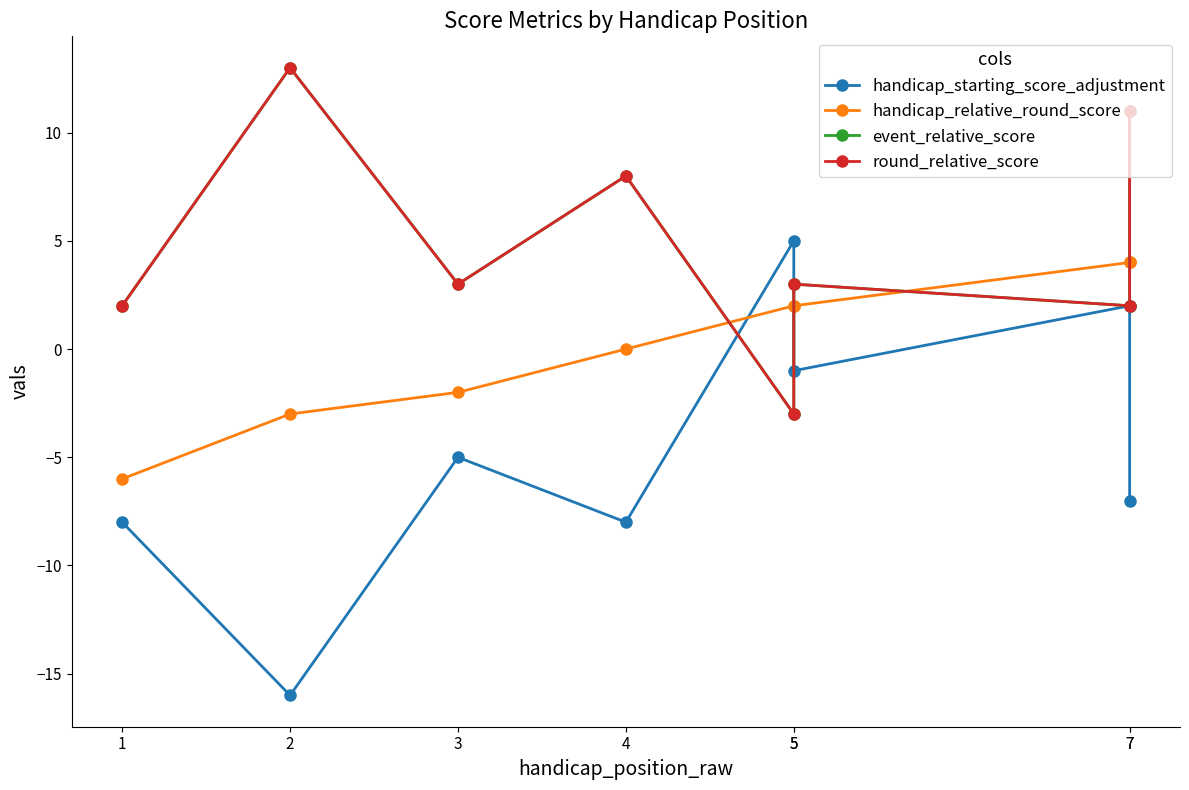

Reading left to right, transcribe all the data shown in this chart.

handicap_starting_score_adjustment: 1=-8	2=-16	3=-5	4=-8	5=5	5=-1	7=2	7=-7
handicap_relative_round_score: 1=-6	2=-3	3=-2	4=0	5=2	5=2	7=4	7=4
event_relative_score: 1=2	2=13	3=3	4=8	5=-3	5=3	7=2	7=11
round_relative_score: 1=2	2=13	3=3	4=8	5=-3	5=3	7=2	7=11